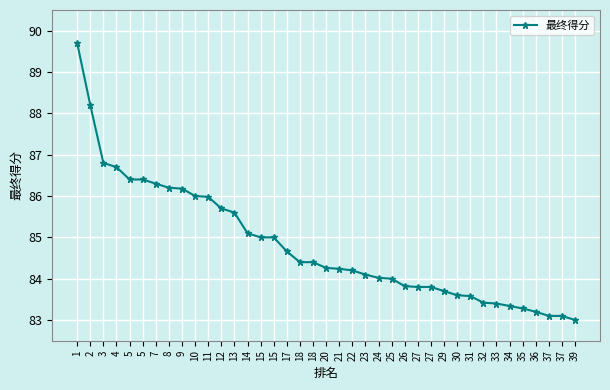

Is this an area chart (filled region under the line)?

No